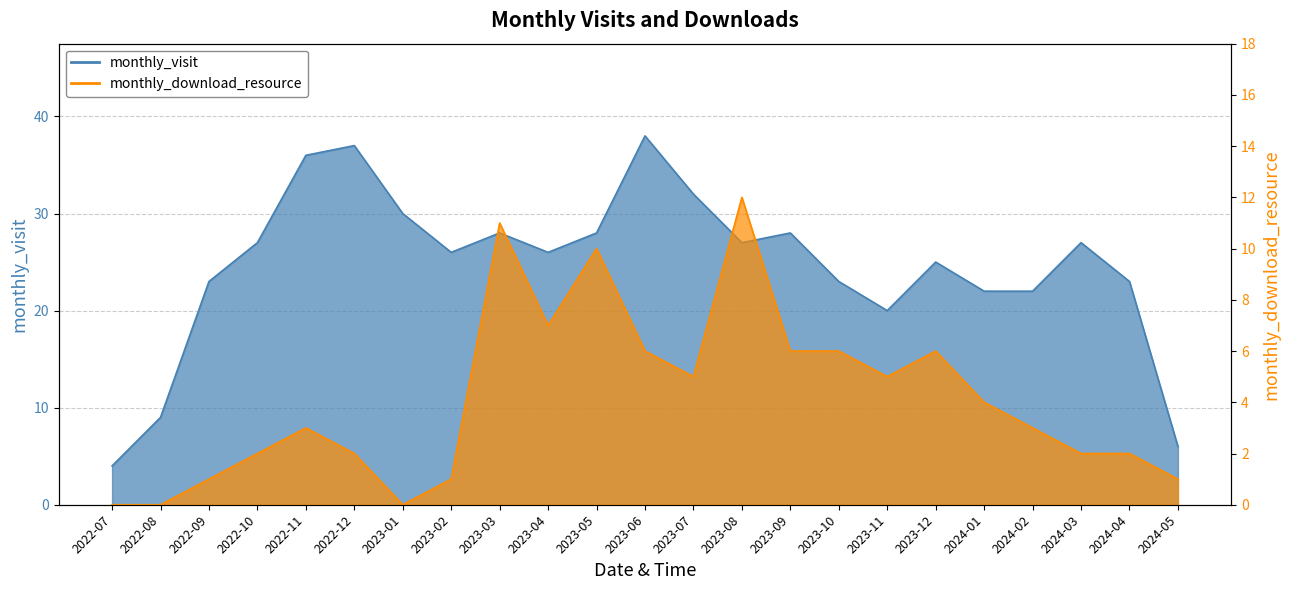

Rank the categories by monthly_visit value from highest to lowest.

2023-06, 2022-12, 2022-11, 2023-07, 2023-01, 2023-03, 2023-05, 2023-09, 2022-10, 2023-08, 2024-03, 2023-02, 2023-04, 2023-12, 2022-09, 2023-10, 2024-04, 2024-01, 2024-02, 2023-11, 2022-08, 2024-05, 2022-07